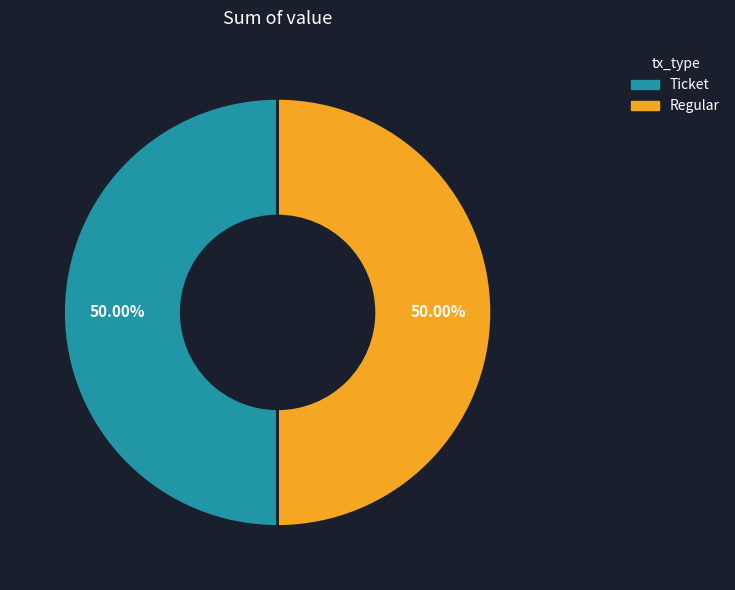

How many segments does this pie chart have?

2